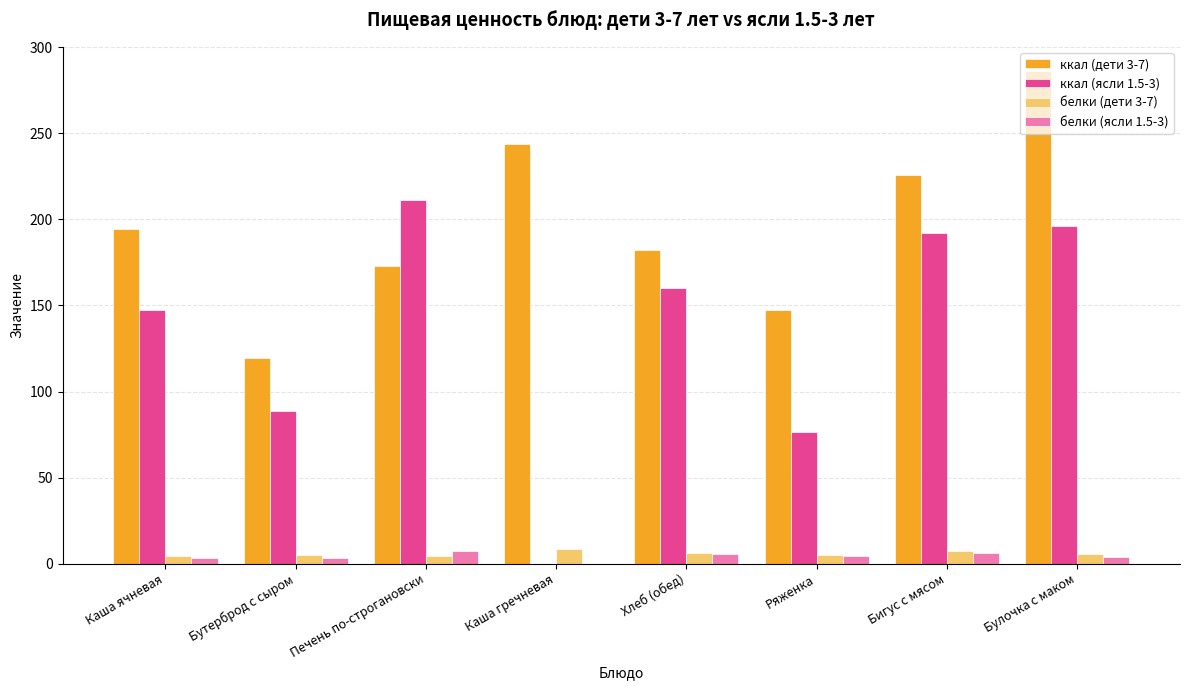

What is the spread (max minus min) of values at Бигус с мясом?

220.0